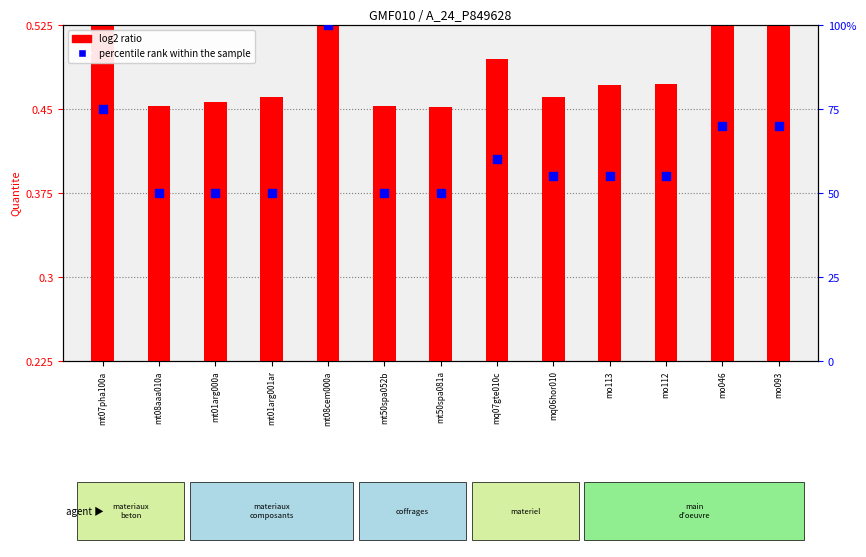

What are all the series names shown in the legend?

log2 ratio, percentile rank within the sample